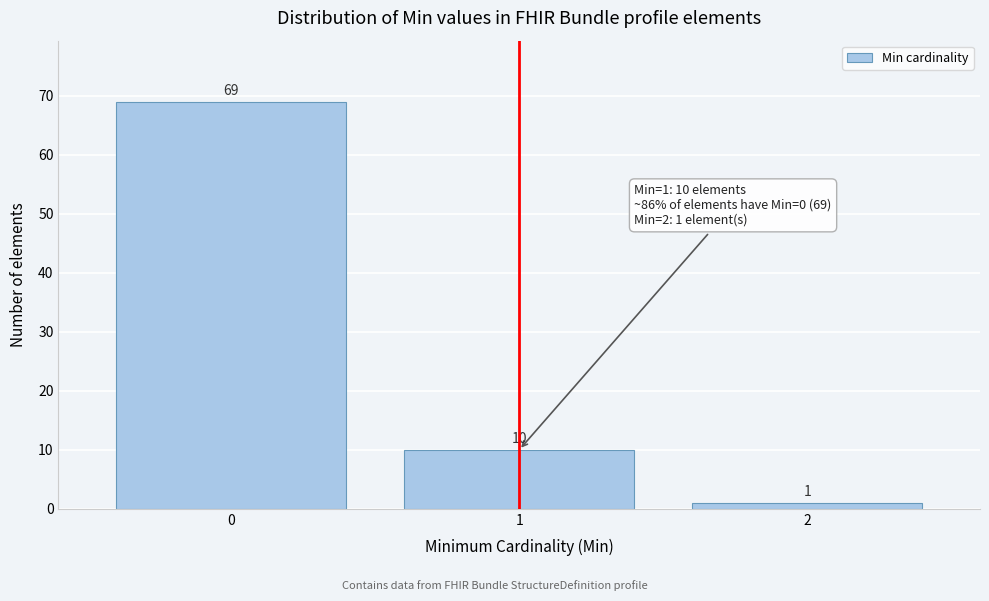

Reading left to right, transcribe this chart: for each bar, give the range it covers on the x-axis and its height.

-0.5 to 0.5: 69
0.5 to 1.5: 10
1.5 to 2.5: 1